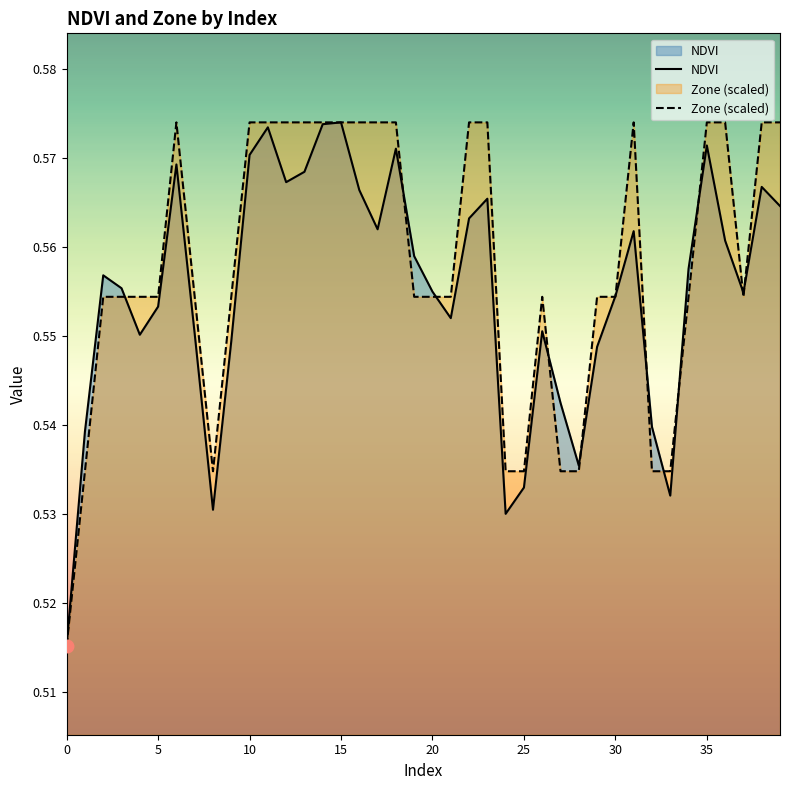

The value of Zone (scaled) at 10 is 0.6. True or false?

True